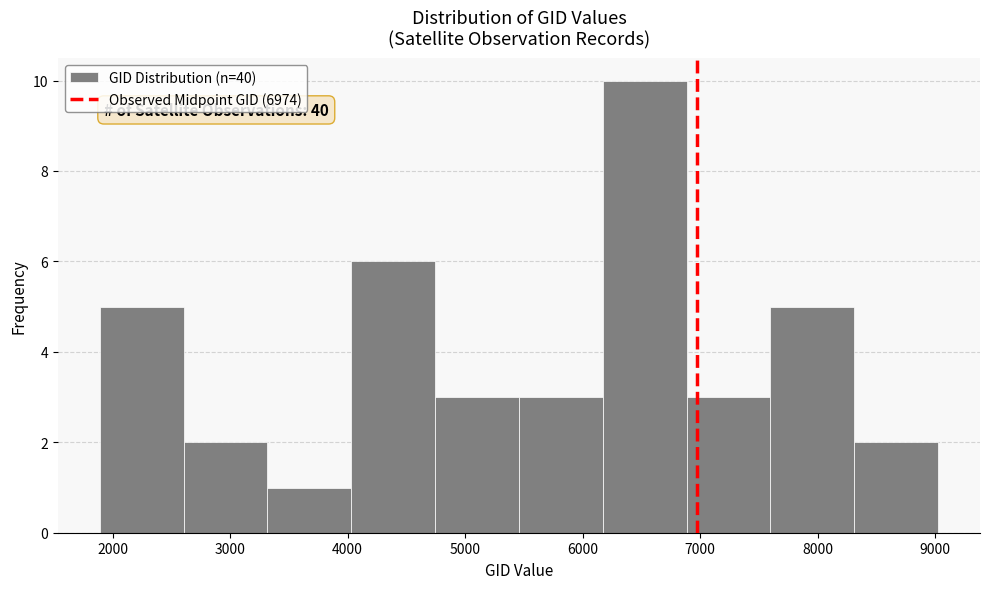

Over which range of the x-axis is the bar tallest?

6200 to 6900